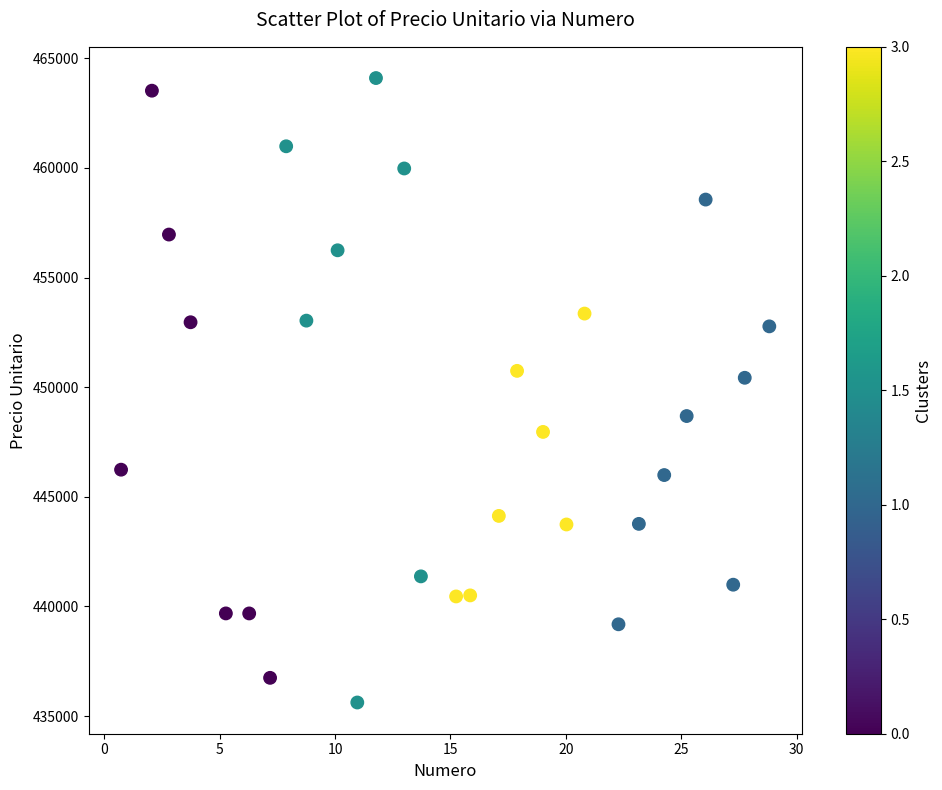

What Y value in the scatter plot is closest to 449857?

450427.0